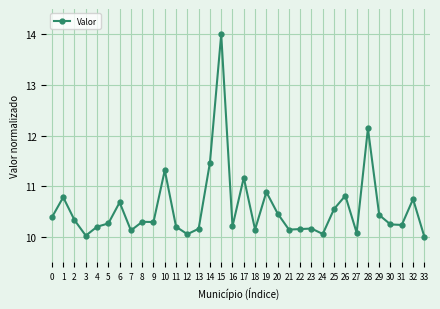

What is the greatest value displayed?

14.0